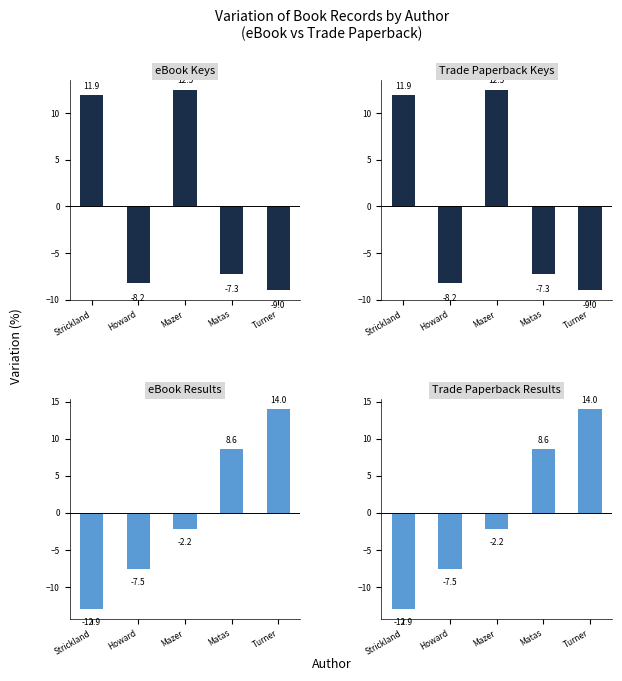

List the series in order of their peak value, highest first.

eBook Results, Trade Paperback Results, Trade Paperback Keys, eBook Keys